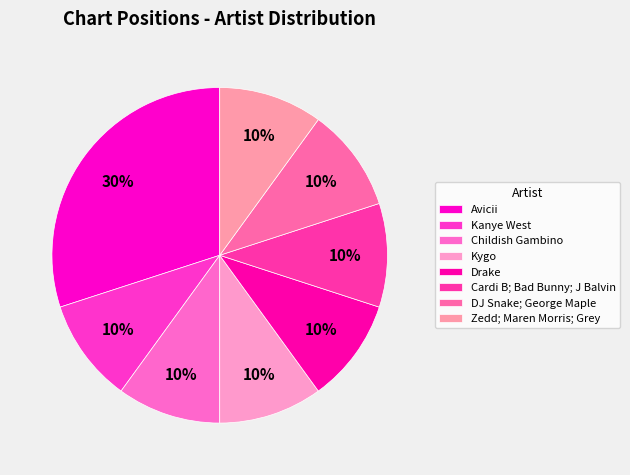

To the nearest percent, what percentage of the pie is Kanye West?

10%